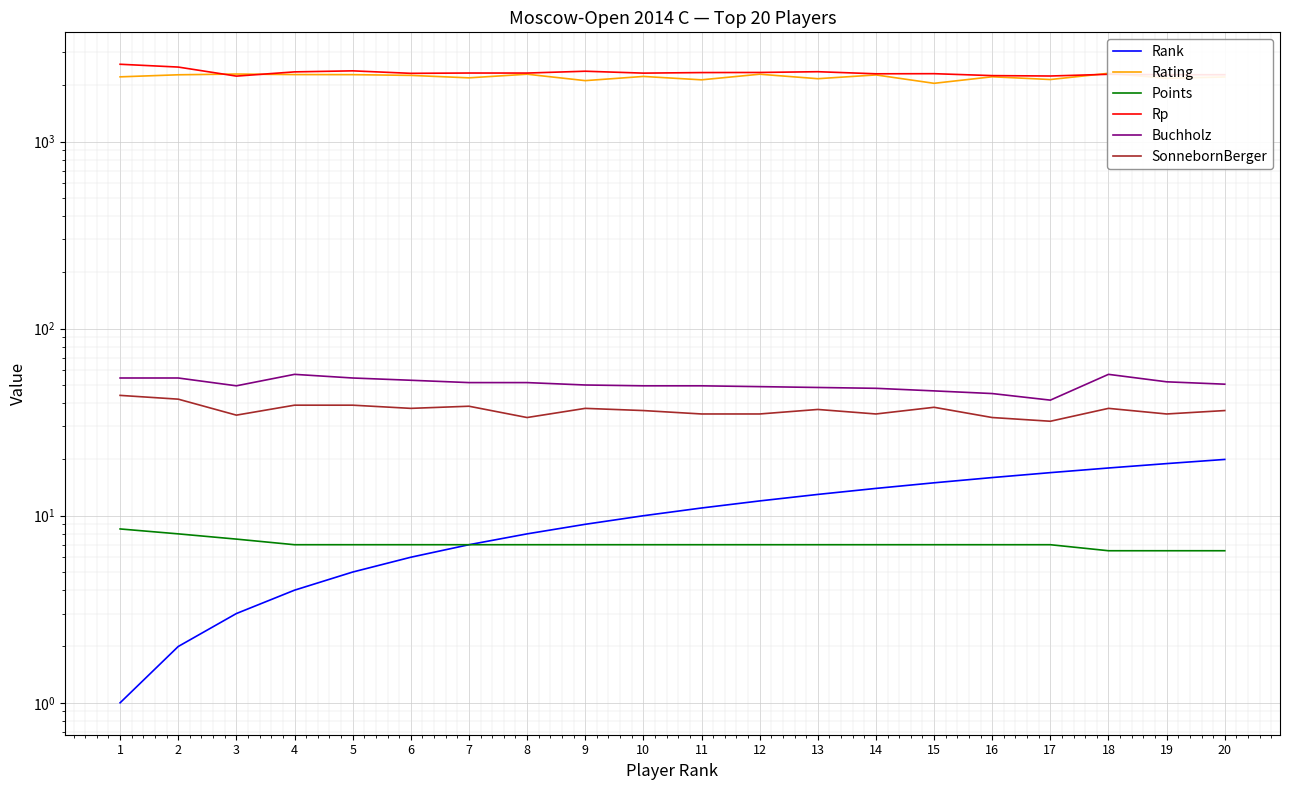

Where is Rating nearest to the value 2184?

19